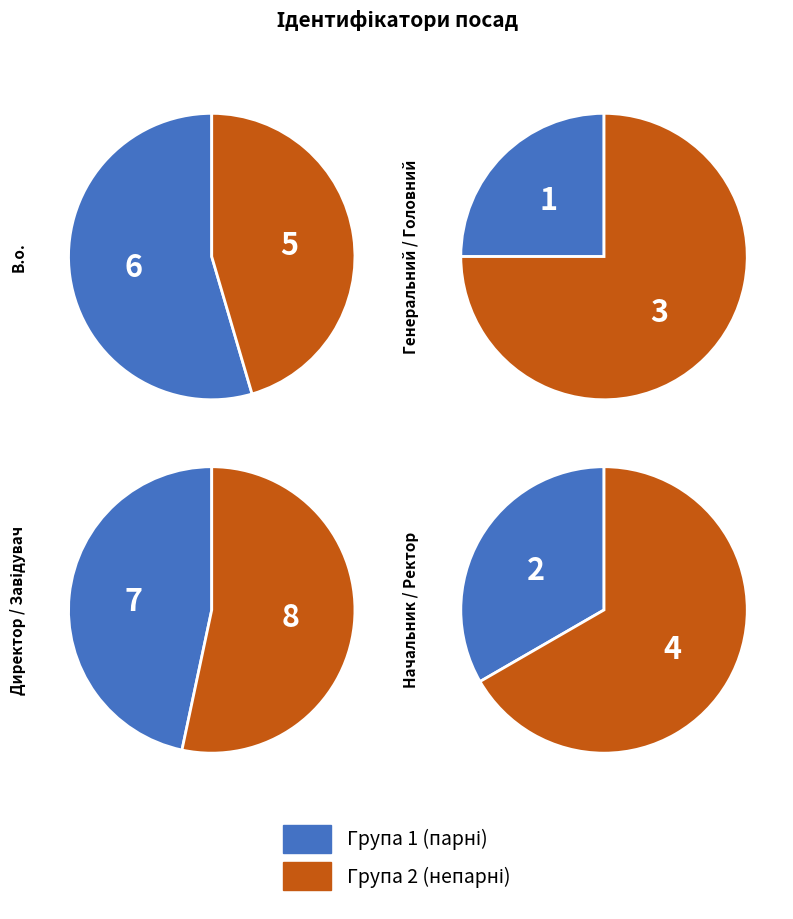

Does any single category account for the majority?

No